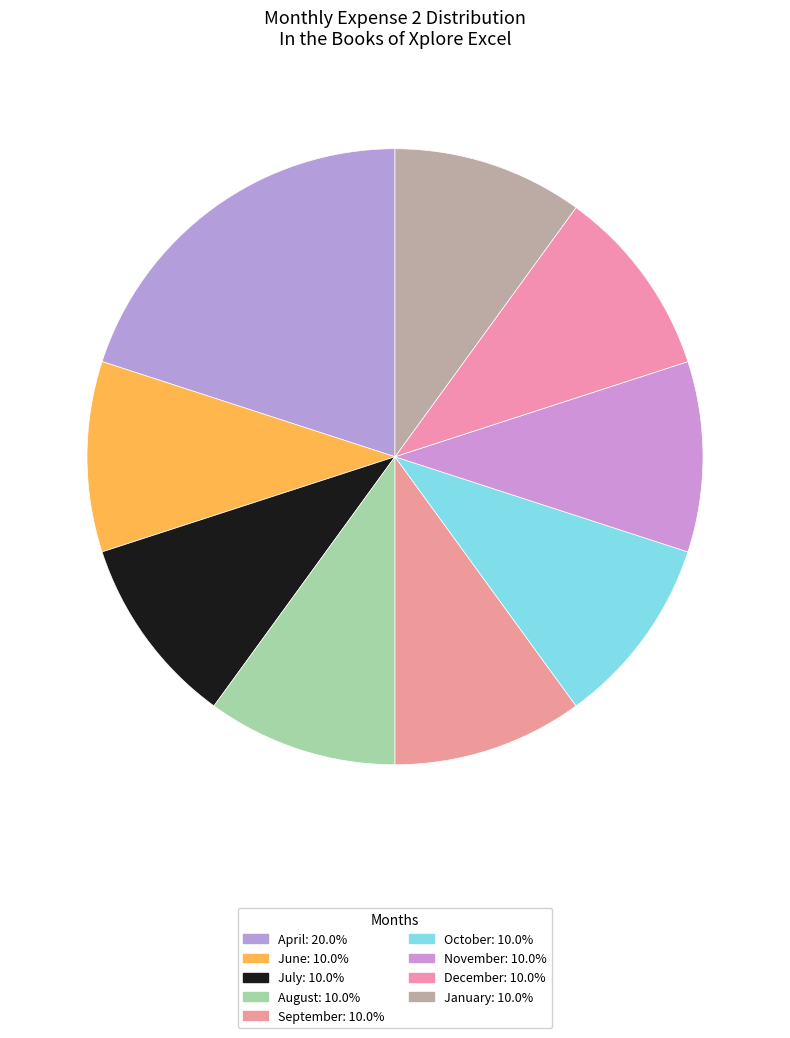

How many slices are in this pie chart?

9